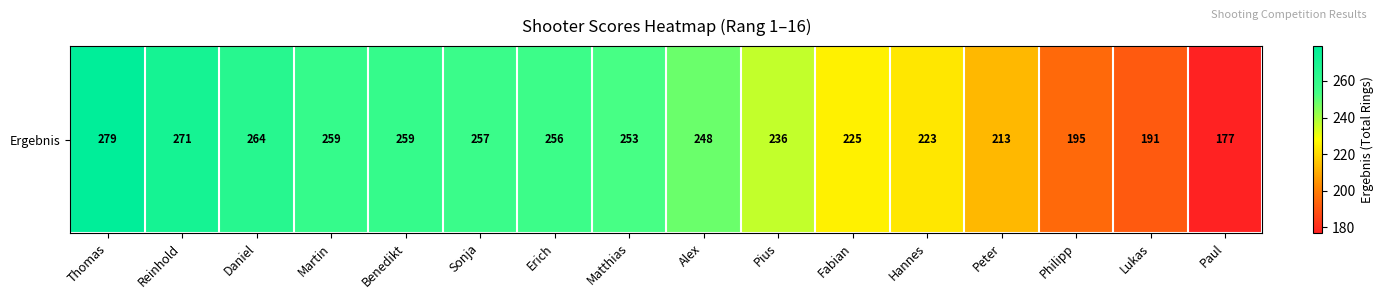

Reading right to left, what are all the values shown in this chart?

Paul=177	Lukas=191	Philipp=195	Peter=213	Hannes=223	Fabian=225	Pius=236	Alex=248	Matthias=253	Erich=256	Sonja=257	Benedikt=259	Martin=259	Daniel=264	Reinhold=271	Thomas=279